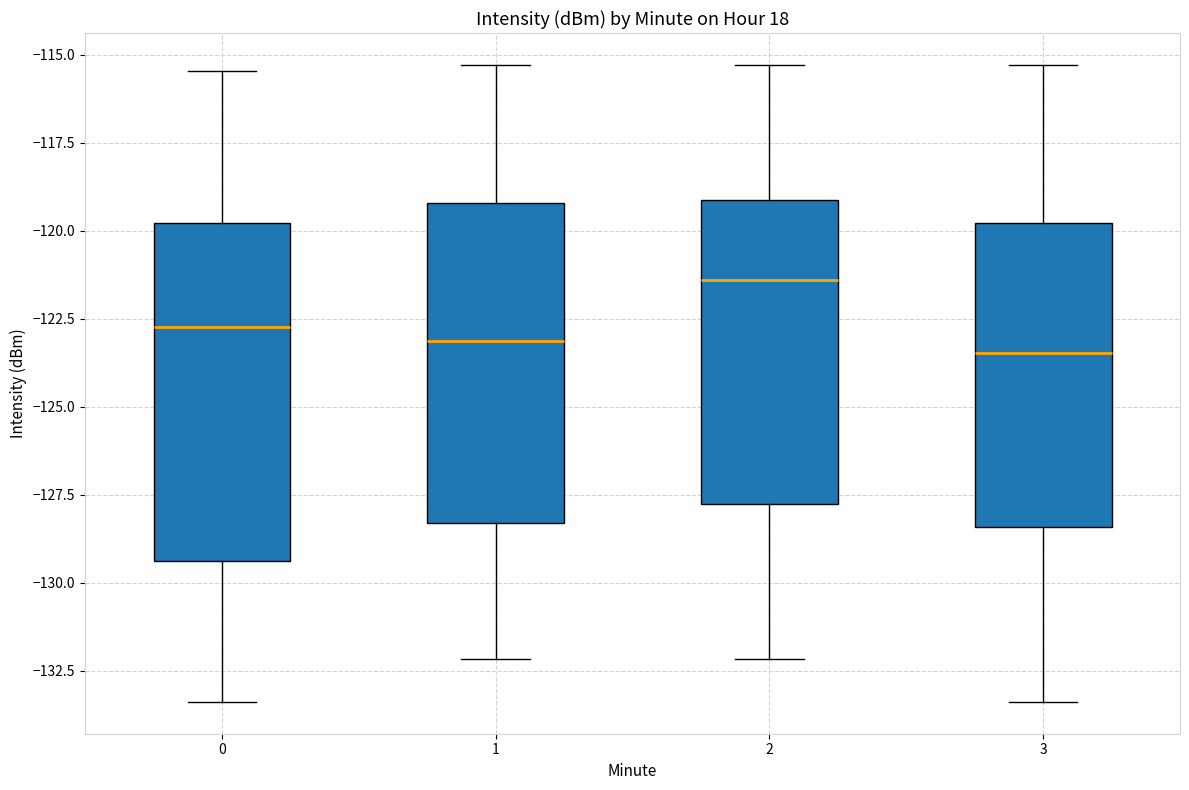

Reading left to right, read every box against the y-axis: the position of its median line, the range the box covers, and the ends of its whiskers. The values are not printed on the chart, so give them approximately, as read against the axis.

0: median -122.5, box -129.5 to -120.0, whiskers -133.5 to -115.5
1: median -123.0, box -128.5 to -119.0, whiskers -132.0 to -115.5
2: median -121.5, box -127.5 to -119.0, whiskers -132.0 to -115.5
3: median -123.5, box -128.5 to -120.0, whiskers -133.5 to -115.5